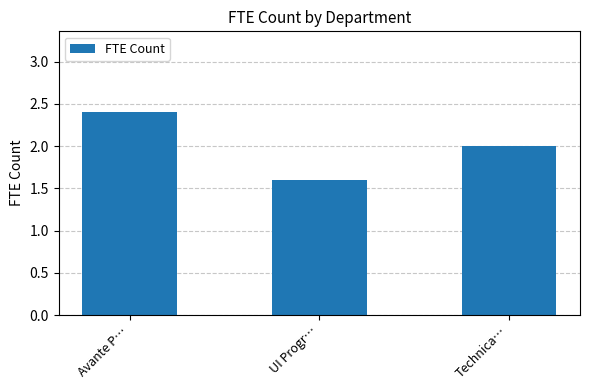

How many distinct data groups are displayed?

1